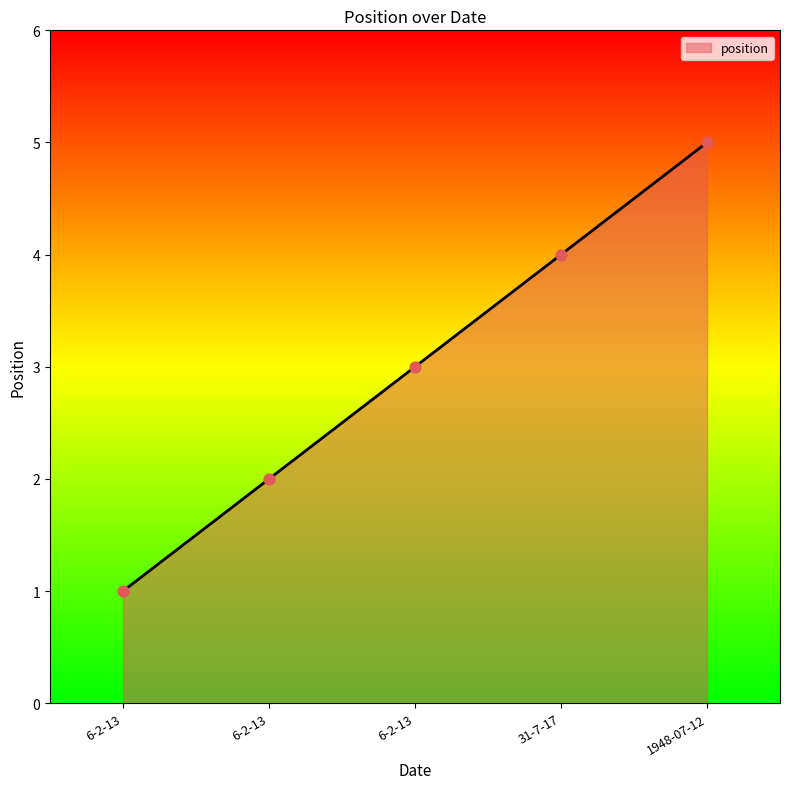

Does the chart have visible grid lines?

No